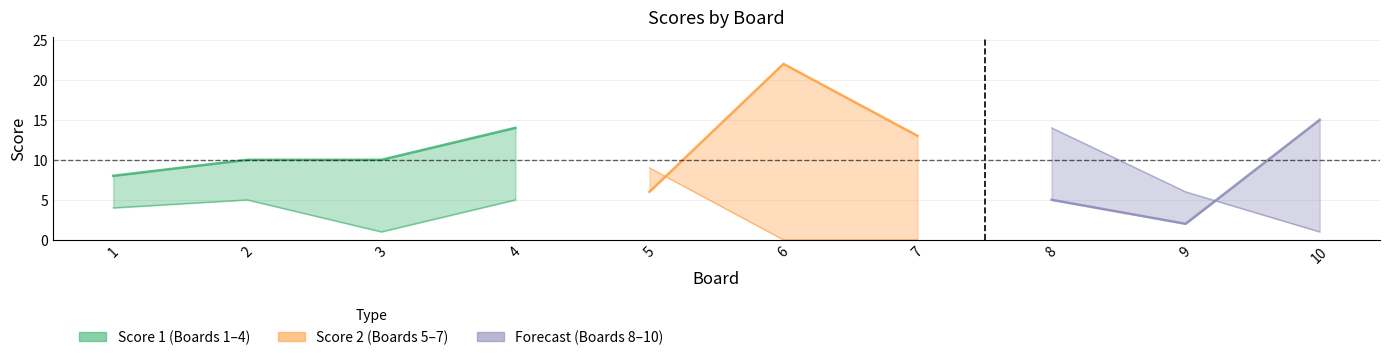

After their last crossing, which series has the higher values: Score 2 or Score 1?

Score 1